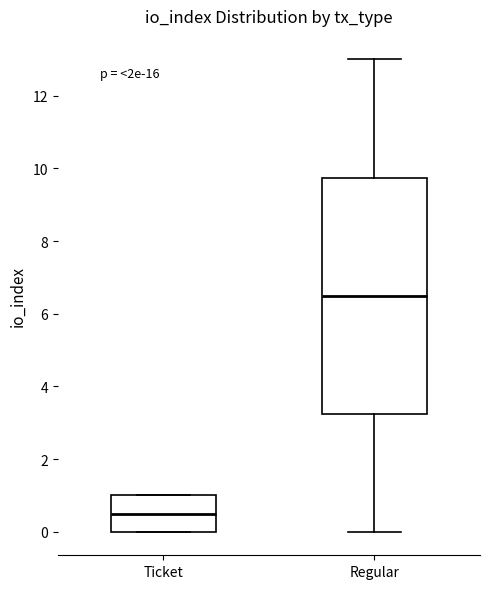

Where does the lower whisker of the box for Regular end on the y-axis? The values are not printed on the chart, so give them approximately, as read against the axis.

0.0